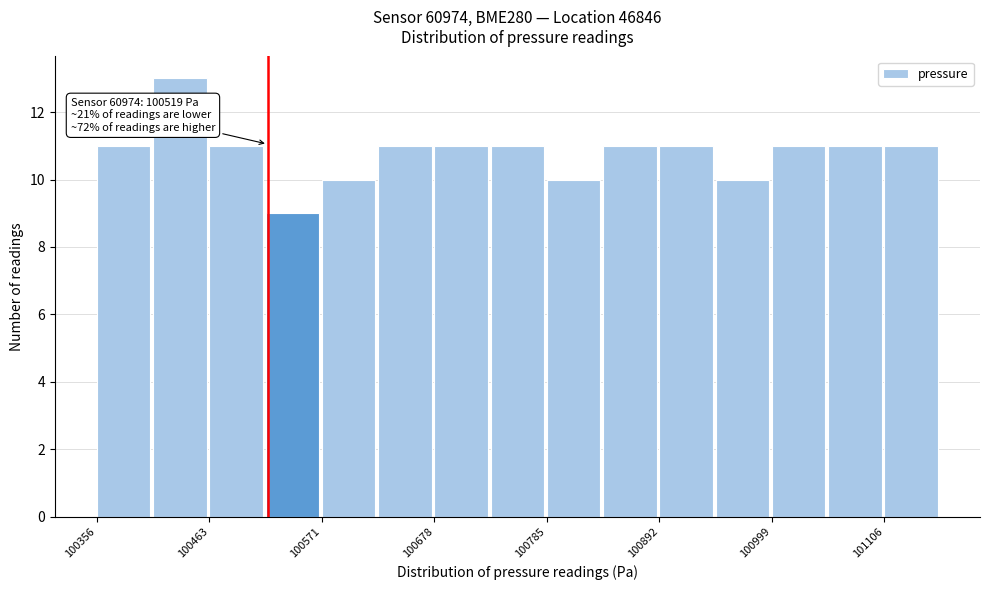

Read against the x-axis, roughly where is the centre of the tallest bar?

100440